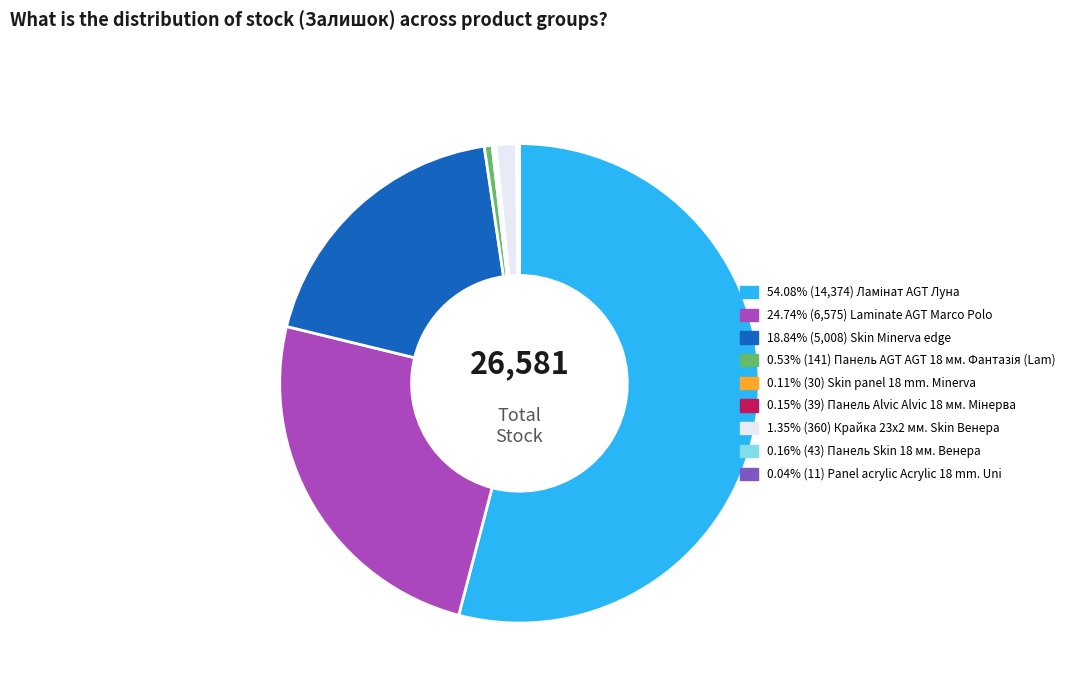

Does any single category account for the majority?

Yes